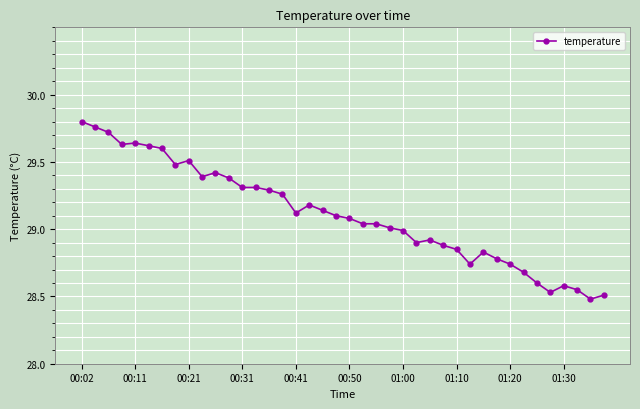

True or false: the data has more than 1 interior local peaks.

True